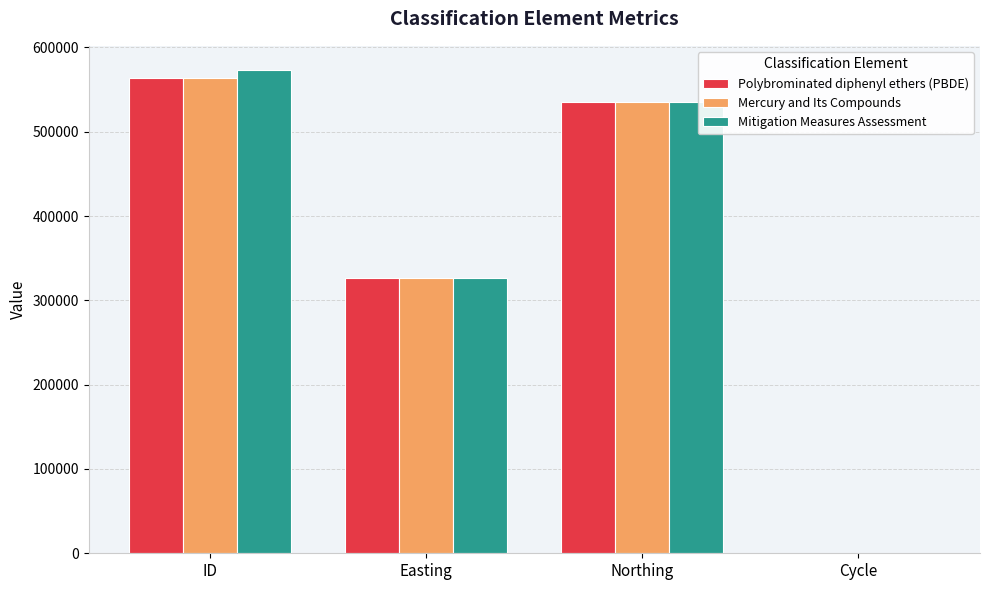

At which category is the sum across all series the highest?

ID